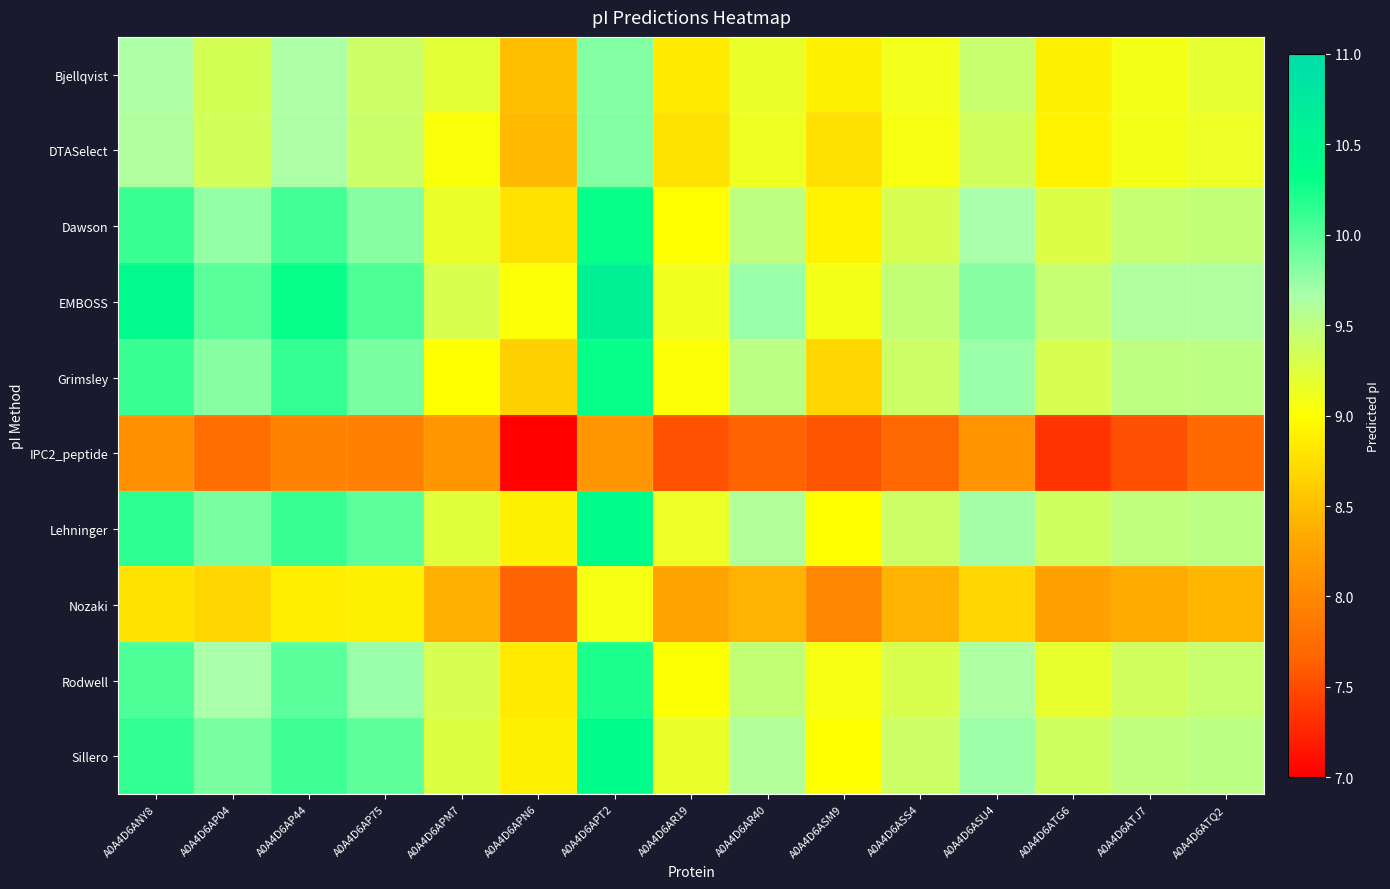

Reading left to right, transcribe all the data shown in this chart.

Bjellqvist: A0A4D6ANY8=9.6	A0A4D6AP04=9.3	A0A4D6AP44=9.6	A0A4D6AP75=9.4	A0A4D6APM7=9.2	A0A4D6APN6=8.5	A0A4D6APT2=9.8	A0A4D6AR19=8.8	A0A4D6AR40=9.2	A0A4D6ASM9=8.9	A0A4D6ASS4=9.1	A0A4D6ASU4=9.4	A0A4D6ATG6=8.9	A0A4D6ATJ7=9.1	A0A4D6ATQ2=9.2
DTASelect: A0A4D6ANY8=9.6	A0A4D6AP04=9.4	A0A4D6AP44=9.6	A0A4D6AP75=9.4	A0A4D6APM7=9.0	A0A4D6APN6=8.5	A0A4D6APT2=9.8	A0A4D6AR19=8.8	A0A4D6AR40=9.1	A0A4D6ASM9=8.8	A0A4D6ASS4=9.1	A0A4D6ASU4=9.4	A0A4D6ATG6=8.9	A0A4D6ATJ7=9.1	A0A4D6ATQ2=9.2
Dawson: A0A4D6ANY8=10.1	A0A4D6AP04=9.8	A0A4D6AP44=10.1	A0A4D6AP75=9.8	A0A4D6APM7=9.2	A0A4D6APN6=8.8	A0A4D6APT2=10.3	A0A4D6AR19=9.0	A0A4D6AR40=9.5	A0A4D6ASM9=8.9	A0A4D6ASS4=9.3	A0A4D6ASU4=9.7	A0A4D6ATG6=9.3	A0A4D6ATJ7=9.4	A0A4D6ATQ2=9.5
EMBOSS: A0A4D6ANY8=10.4	A0A4D6AP04=10.0	A0A4D6AP44=10.3	A0A4D6AP75=10.0	A0A4D6APM7=9.3	A0A4D6APN6=9.0	A0A4D6APT2=10.6	A0A4D6AR19=9.1	A0A4D6AR40=9.7	A0A4D6ASM9=9.1	A0A4D6ASS4=9.5	A0A4D6ASU4=9.8	A0A4D6ATG6=9.4	A0A4D6ATJ7=9.6	A0A4D6ATQ2=9.6
Grimsley: A0A4D6ANY8=10.1	A0A4D6AP04=9.8	A0A4D6AP44=10.1	A0A4D6AP75=9.9	A0A4D6APM7=9.0	A0A4D6APN6=8.6	A0A4D6APT2=10.3	A0A4D6AR19=9.0	A0A4D6AR40=9.5	A0A4D6ASM9=8.7	A0A4D6ASS4=9.4	A0A4D6ASU4=9.7	A0A4D6ATG6=9.3	A0A4D6ATJ7=9.5	A0A4D6ATQ2=9.5
IPC2_peptide: A0A4D6ANY8=8.1	A0A4D6AP04=7.8	A0A4D6AP44=8.0	A0A4D6AP75=7.9	A0A4D6APM7=8.2	A0A4D6APN6=7.0	A0A4D6APT2=8.1	A0A4D6AR19=7.5	A0A4D6AR40=7.7	A0A4D6ASM9=7.6	A0A4D6ASS4=7.7	A0A4D6ASU4=8.1	A0A4D6ATG6=7.4	A0A4D6ATJ7=7.5	A0A4D6ATQ2=7.7
Lehninger: A0A4D6ANY8=10.1	A0A4D6AP04=9.9	A0A4D6AP44=10.1	A0A4D6AP75=10.0	A0A4D6APM7=9.2	A0A4D6APN6=8.9	A0A4D6APT2=10.4	A0A4D6AR19=9.2	A0A4D6AR40=9.6	A0A4D6ASM9=9.0	A0A4D6ASS4=9.4	A0A4D6ASU4=9.7	A0A4D6ATG6=9.4	A0A4D6ATJ7=9.5	A0A4D6ATQ2=9.5
Nozaki: A0A4D6ANY8=8.8	A0A4D6AP04=8.7	A0A4D6AP44=8.9	A0A4D6AP75=8.9	A0A4D6APM7=8.4	A0A4D6APN6=7.6	A0A4D6APT2=9.1	A0A4D6AR19=8.3	A0A4D6AR40=8.4	A0A4D6ASM9=8.0	A0A4D6ASS4=8.4	A0A4D6ASU4=8.7	A0A4D6ATG6=8.2	A0A4D6ATJ7=8.3	A0A4D6ATQ2=8.4
Rodwell: A0A4D6ANY8=10.0	A0A4D6AP04=9.7	A0A4D6AP44=10.0	A0A4D6AP75=9.7	A0A4D6APM7=9.3	A0A4D6APN6=8.8	A0A4D6APT2=10.2	A0A4D6AR19=9.0	A0A4D6AR40=9.5	A0A4D6ASM9=9.1	A0A4D6ASS4=9.3	A0A4D6ASU4=9.6	A0A4D6ATG6=9.2	A0A4D6ATJ7=9.4	A0A4D6ATQ2=9.4
Sillero: A0A4D6ANY8=10.1	A0A4D6AP04=9.9	A0A4D6AP44=10.1	A0A4D6AP75=10.0	A0A4D6APM7=9.3	A0A4D6APN6=8.9	A0A4D6APT2=10.4	A0A4D6AR19=9.2	A0A4D6AR40=9.6	A0A4D6ASM9=9.0	A0A4D6ASS4=9.4	A0A4D6ASU4=9.7	A0A4D6ATG6=9.4	A0A4D6ATJ7=9.5	A0A4D6ATQ2=9.5